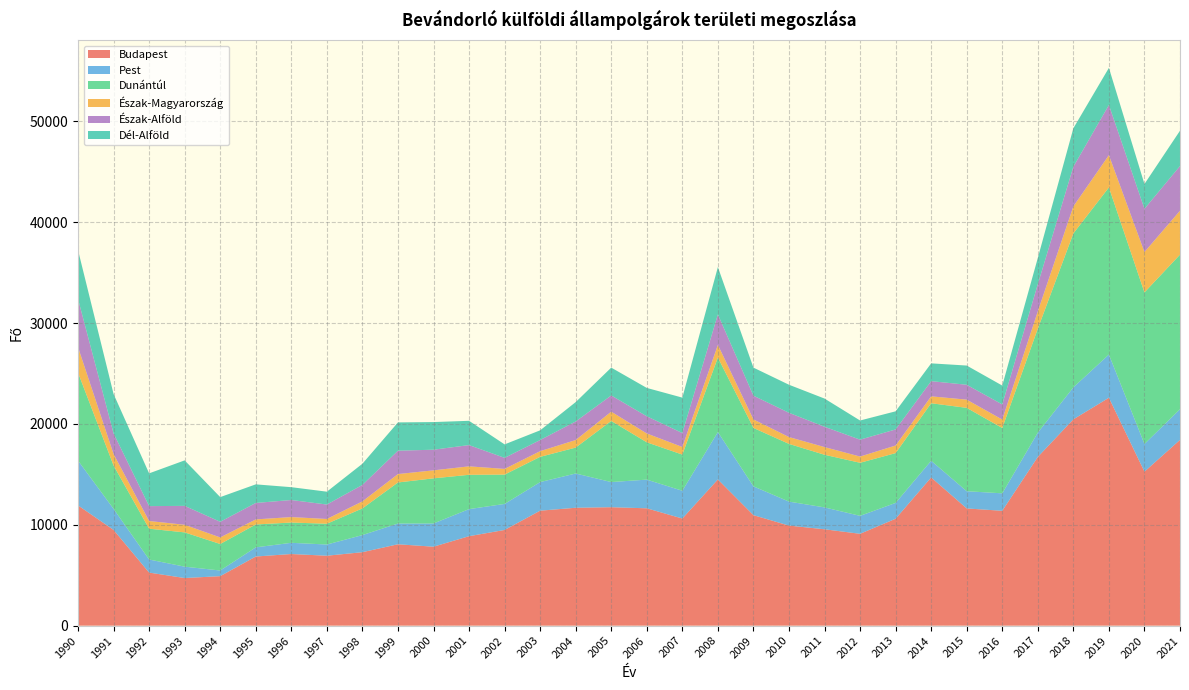

Reading right to left, transcribe all the data shown in this chart.

Budapest: 2021=18415	2020=15266	2019=22593	2018=20455	2017=16728	2016=11387	2015=11621	2014=14693	2013=10600	2012=9106	2011=9555	2010=9920	2009=10955	2008=14495	2007=10620	2006=11634	2005=11743	2004=11688	2003=11399	2002=9487	2001=8870	2000=7827	1999=8069	1998=7283	1997=6934	1996=7102	1995=6854	1994=4907	1993=4721	1992=5261	1991=9491	1990=11921
Pest: 2021=3040	2020=2748	2019=4287	2018=3170	2017=2409	2016=1732	2015=1707	2014=1657	2013=1570	2012=1780	2011=2169	2010=2378	2009=2858	2008=4702	2007=2755	2006=2844	2005=2493	2004=3397	2003=2834	2002=2581	2001=2684	2000=2304	1999=2057	1998=1696	1997=1110	1996=1112	1995=909	1994=560	1993=1127	1992=1297	1991=2090	1990=4442
Dunántúl: 2021=15327	2020=15024	2019=16566	2018=15261	2017=10304	2016=6477	2015=8265	2014=5700	2013=4936	2012=5262	2011=5218	2010=5723	2009=5789	2008=7383	2007=3585	2006=3699	2005=6059	2004=2569	2003=2503	2002=2908	2001=3403	2000=4474	1999=4070	1998=2645	1997=2060	1996=2010	1995=2268	1994=2629	1993=3398	1992=3053	1991=4295	1990=8719
Észak-Magyarország: 2021=4354	2020=4000	2019=3198	2018=2680	2017=1715	2016=837	2015=813	2014=685	2013=753	2012=617	2011=762	2010=677	2009=844	2008=1254	2007=754	2006=875	2005=918	2004=748	2003=564	2002=564	2001=837	2000=792	1999=832	1998=695	1997=472	1996=540	1995=502	1994=650	1993=754	1992=764	1991=1139	1990=2526
Észak-Alföld: 2021=4433	2020=4288	2019=4977	2018=3931	2017=2699	2016=1500	2015=1476	2014=1505	2013=1594	2012=1675	2011=2015	2010=2406	2009=2354	2008=3025	2007=1383	2006=1705	2005=1611	2004=1841	2003=1105	2002=1096	2001=2108	2000=2047	1999=2318	1998=1636	1997=1432	1996=1693	1995=1632	1994=1552	1993=1876	1992=1475	1991=2052	1990=4773
Dél-Alföld: 2021=3500	2020=2459	2019=3676	2018=3815	2017=2598	2016=1870	2015=1905	2014=1764	2013=1797	2012=1900	2011=2795	2010=2780	2009=2782	2008=4688	2007=3510	2006=2812	2005=2758	2004=1921	2003=960	2002=1336	2001=2406	2000=2740	1999=2805	1998=2097	1997=1274	1996=1272	1995=1843	1994=2446	1993=4510	1992=3249	1991=3899	1990=4849